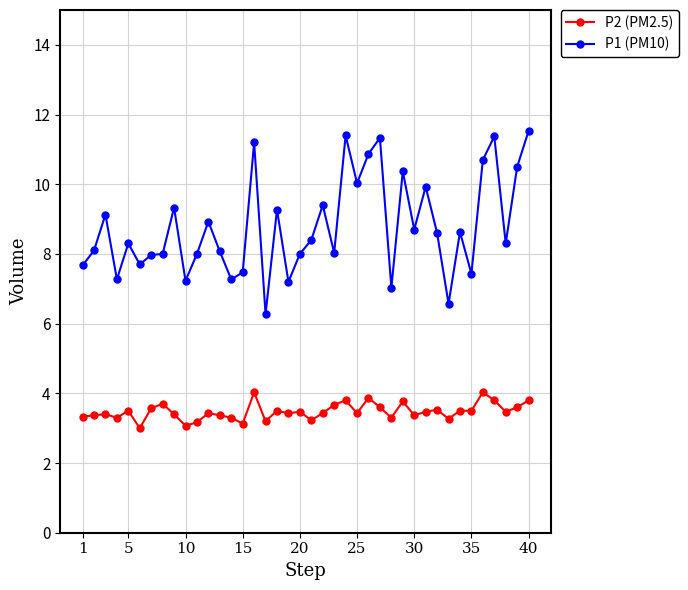

At how many categories does at least one series exceed 9?

15